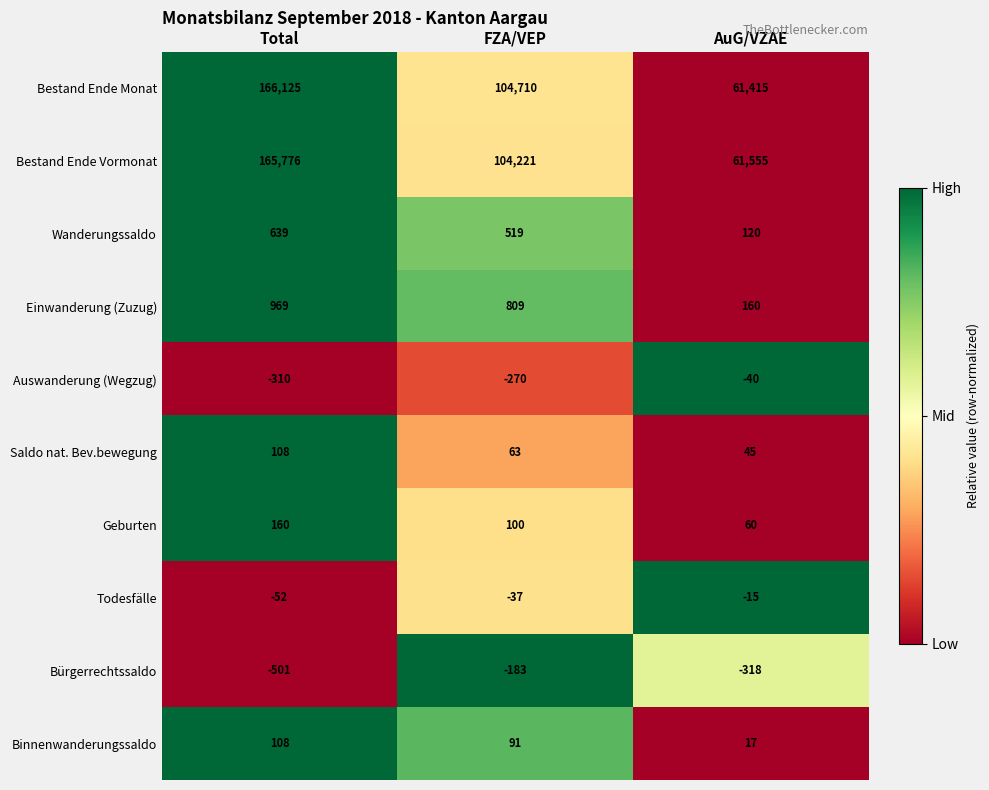

Reading right to left, transcribe all the data shown in this chart.

Bestand Ende Monat: 61415	104710	166125
Bestand Ende Vormonat: 61555	104221	165776
Wanderungssaldo: 120	519	639
Einwanderung (Zuzug): 160	809	969
Auswanderung (Wegzug): -40	-270	-310
Saldo nat. Bev.bewegung: 45	63	108
Geburten: 60	100	160
Todesfälle: -15	-37	-52
Bürgerrechtssaldo: -318	-183	-501
Binnenwanderungssaldo: 17	91	108